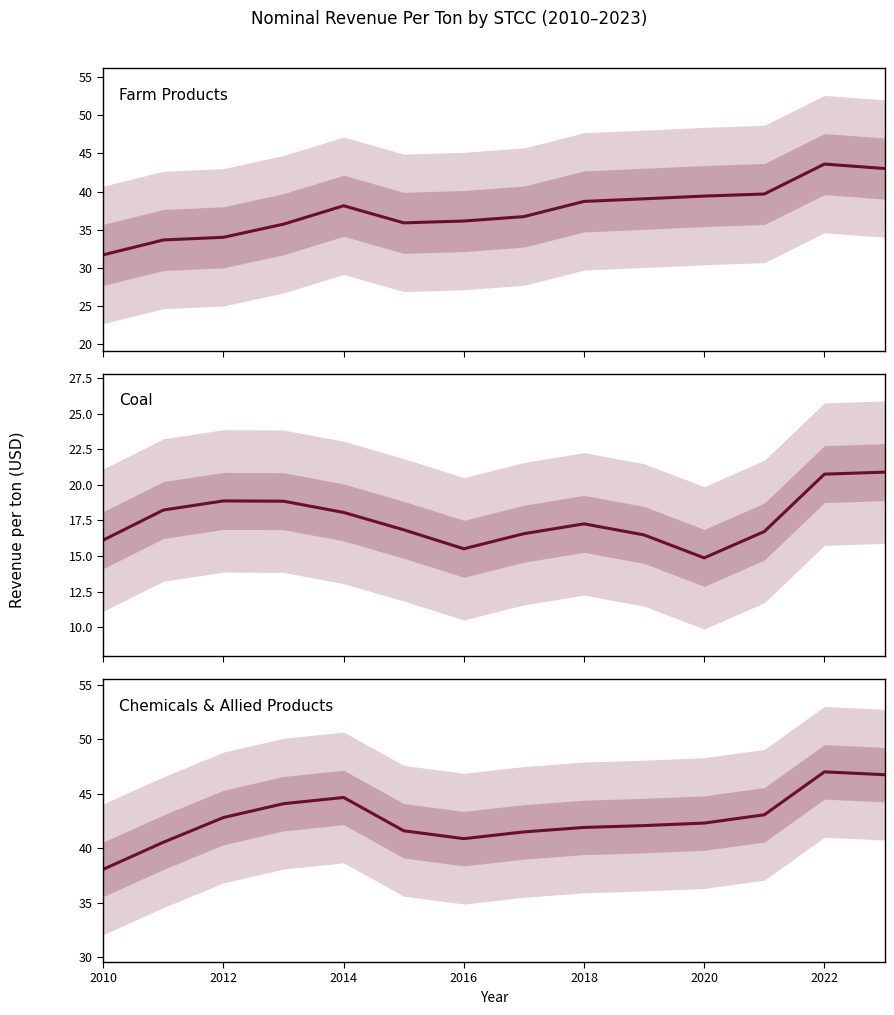

Does the chart display data point markers on the line(s)?

No